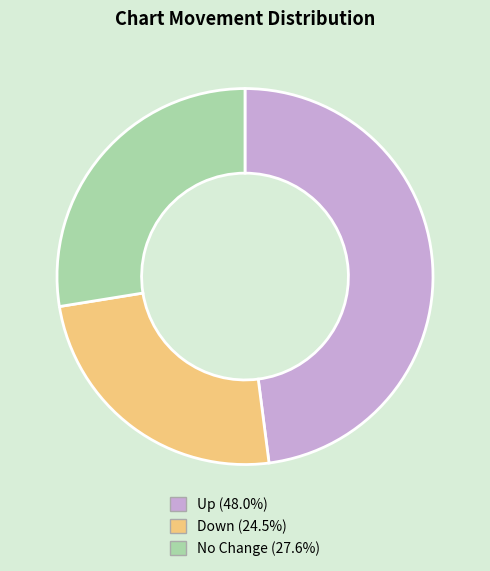

How many segments does this pie chart have?

3